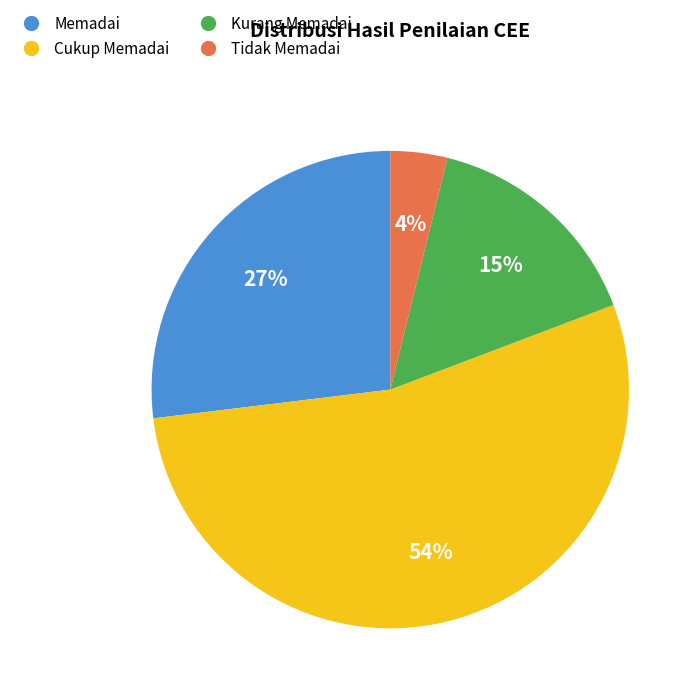

Do Tidak Memadai and Kurang Memadai together represent more than half of the pie?

No